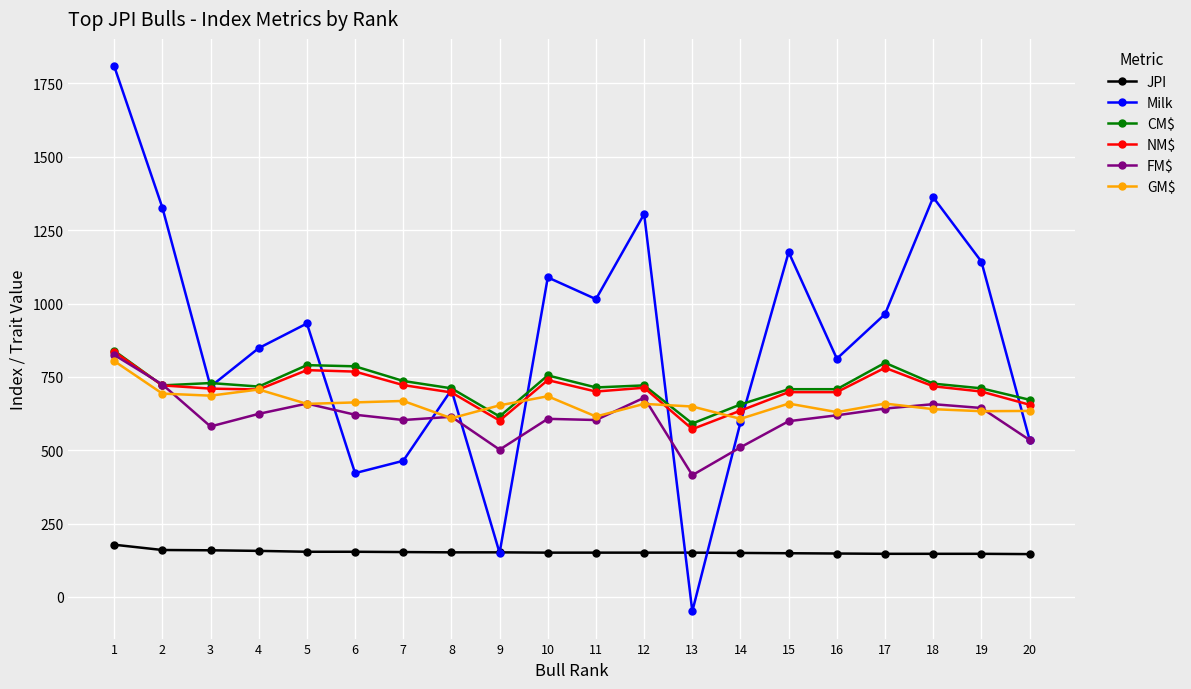

True or false: NM$ has more than 1 interior local peaks.

True